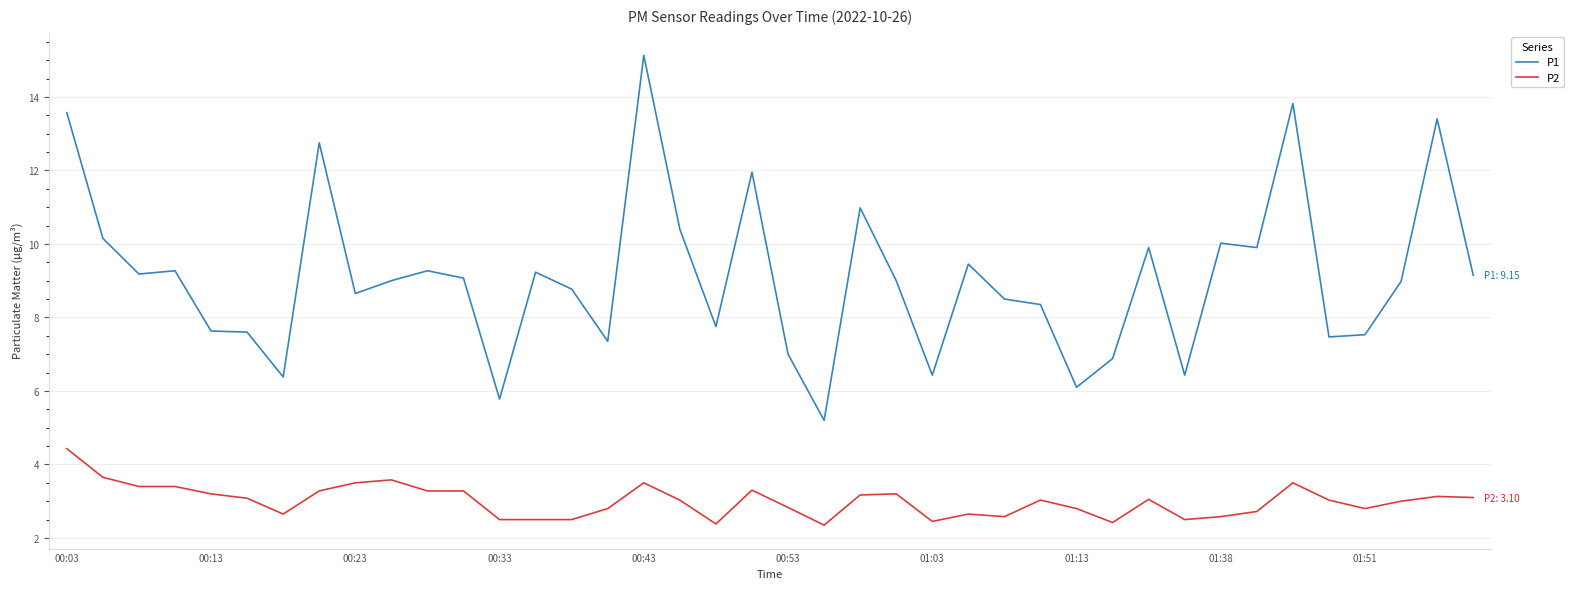

How many series are shown in this chart?

2